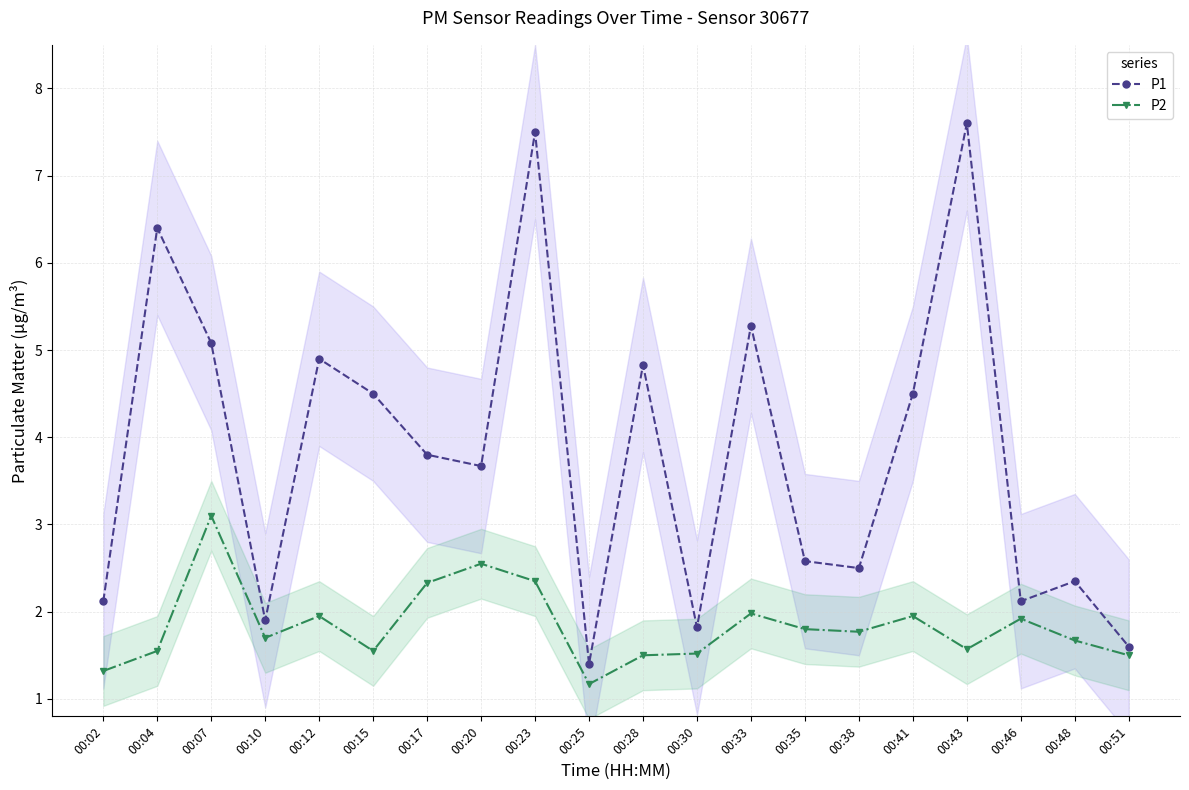

What is the total value across all series at 00:30?

3.3